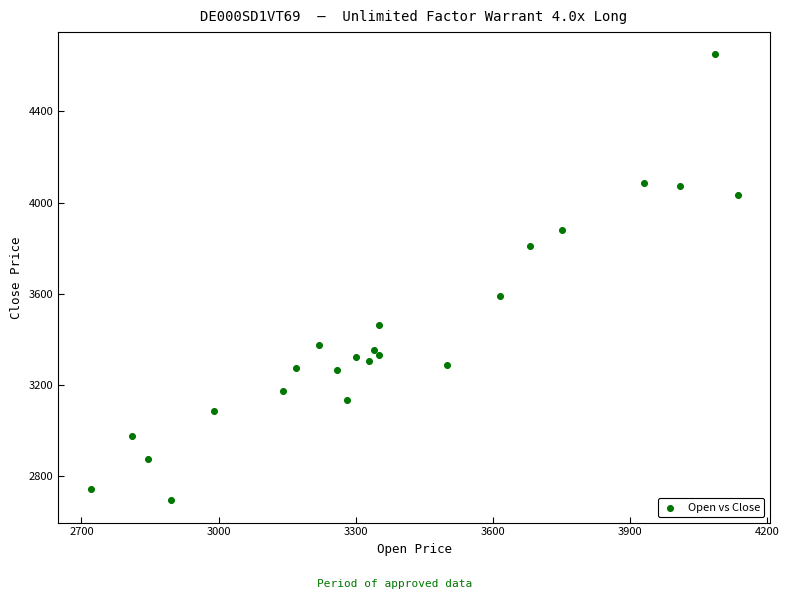

What is the range of Y values (max minus min)?

1955